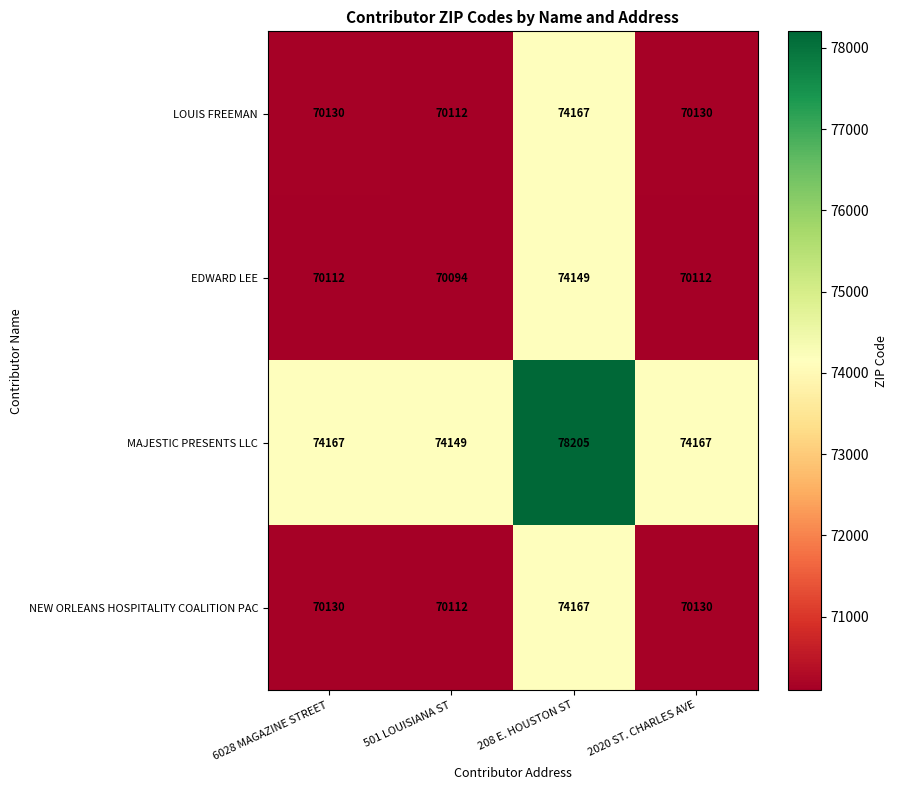

Reading left to right, extract all data points from this chart.

LOUIS FREEMAN: 70130	70112	74167	70130
EDWARD LEE: 70112	70094	74149	70112
MAJESTIC PRESENTS LLC: 74167	74149	78205	74167
NEW ORLEANS HOSPITALITY COALITION PAC: 70130	70112	74167	70130